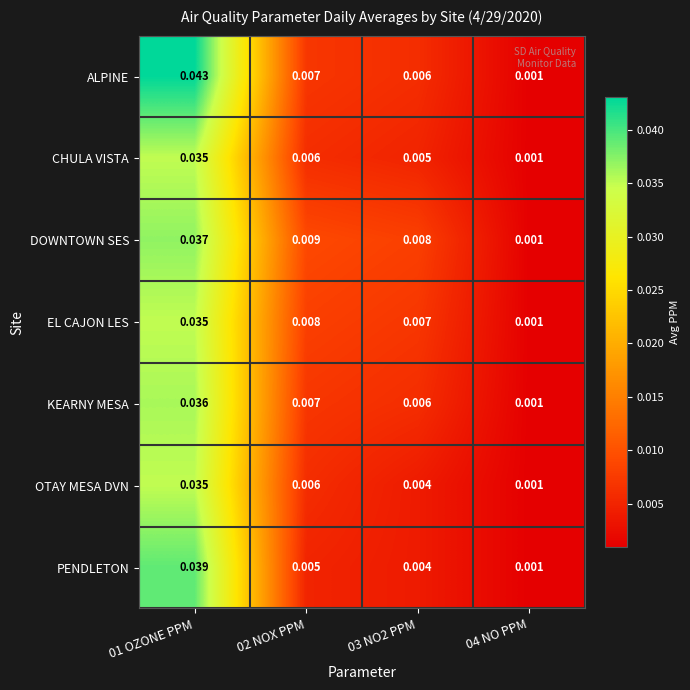

How many series are shown in this chart?

7